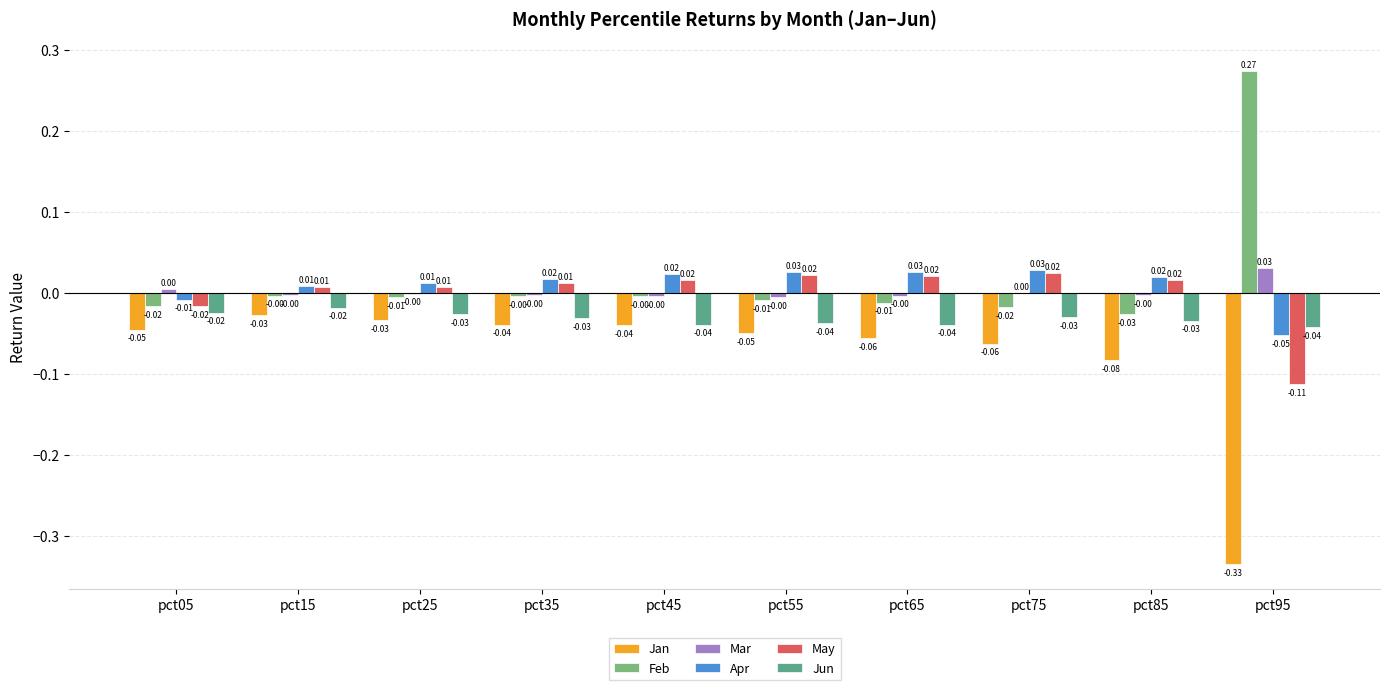

What is the total value across all series at pct65?

-0.1